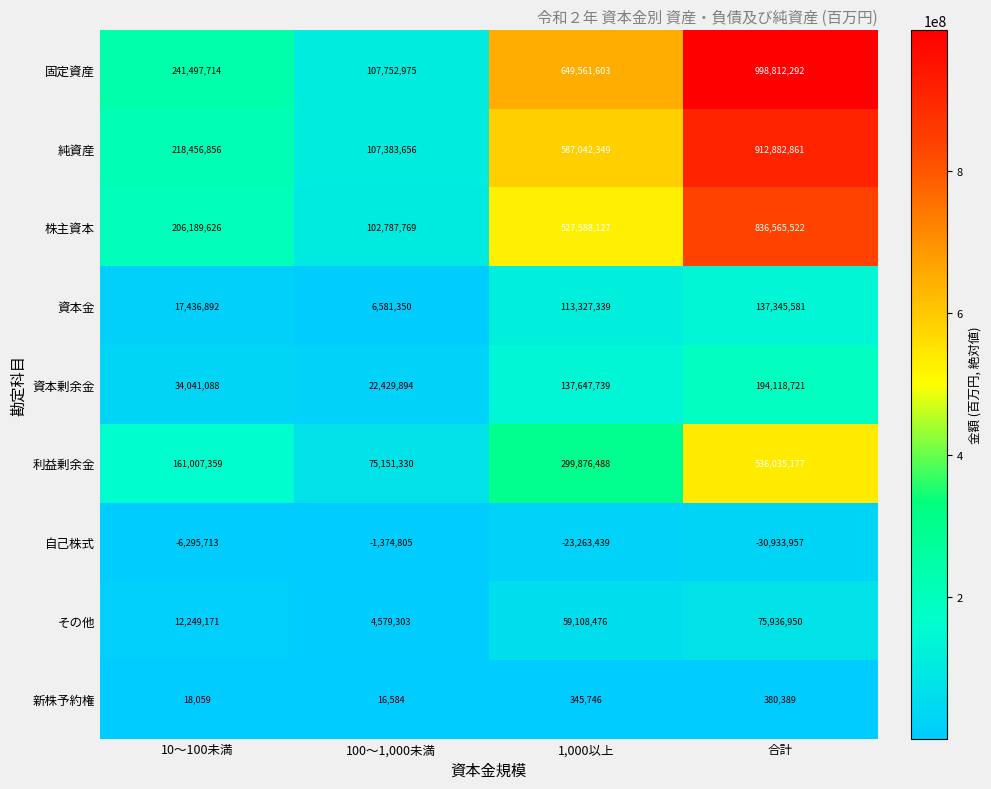

What is the total value across all series at 合計?

3661143536